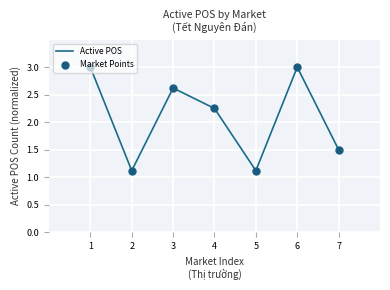

What is the change in value from 5 to 7?

+0.4